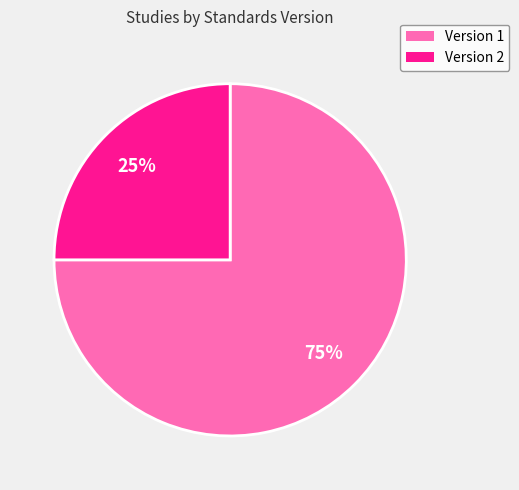

Which category has the smallest portion of the pie?

Version 2